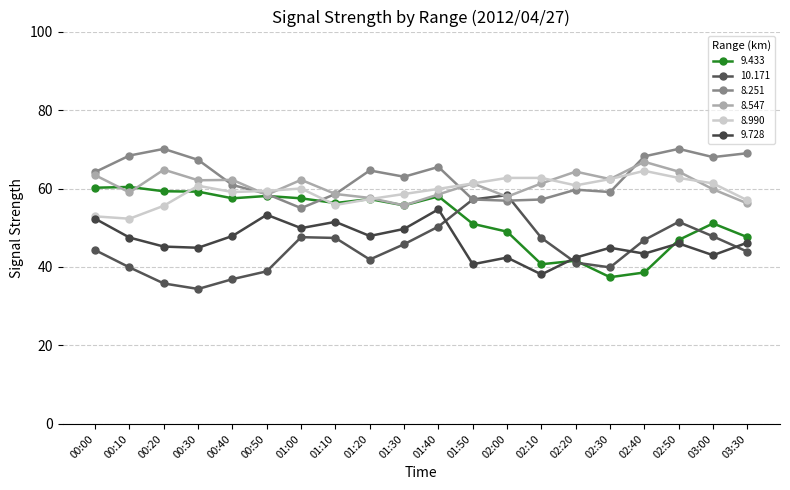

What is the value of the 10.171 point at the 18th from the left?

51.5